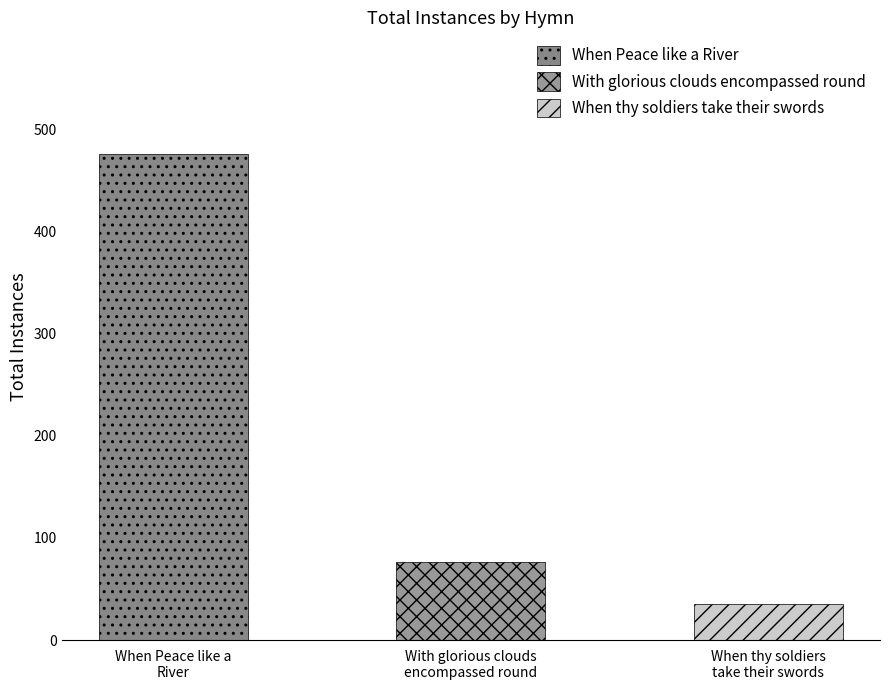

Which has a higher value, With glorious clouds encompassed round or When Peace like a River?

When Peace like a River